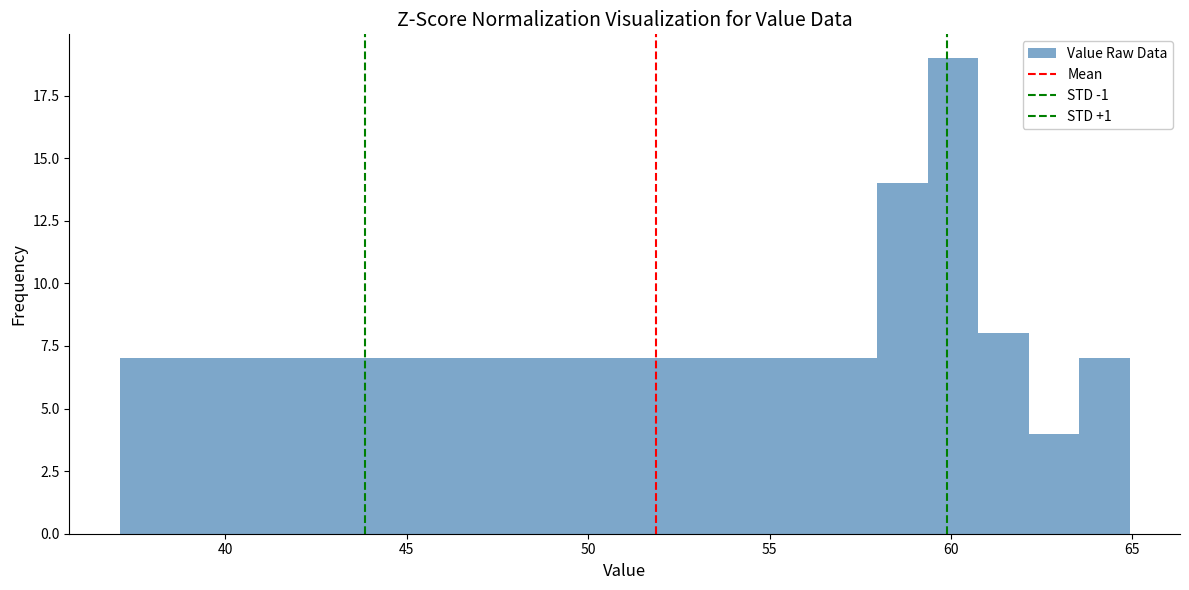

Read against the x-axis, roughly where is the centre of the tallest bar?

60.0